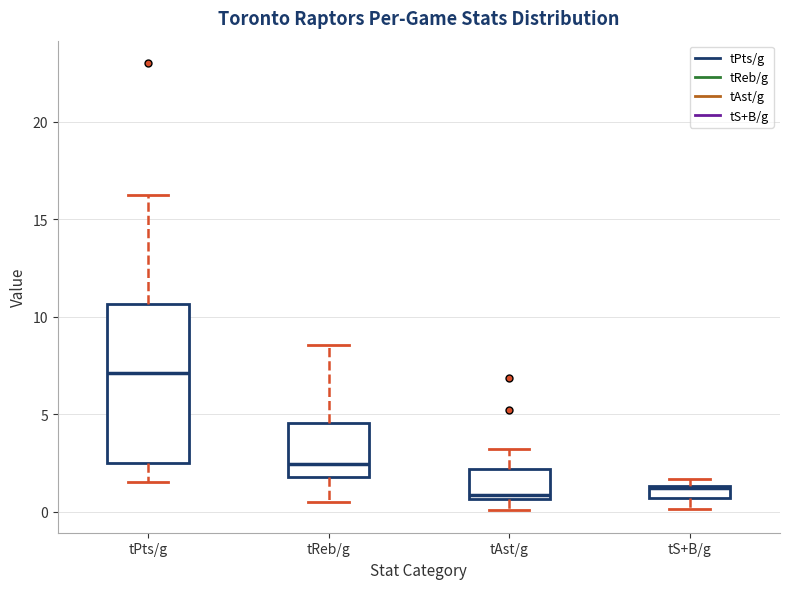

Comparing the boxes themselves (not the whiskers), which one is the tallest?

tPts/g